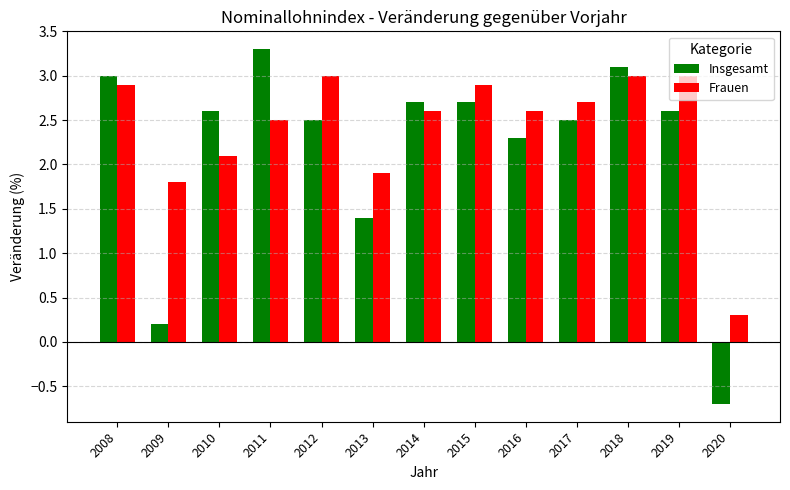

What is the average value of the Insgesamt series?

2.2